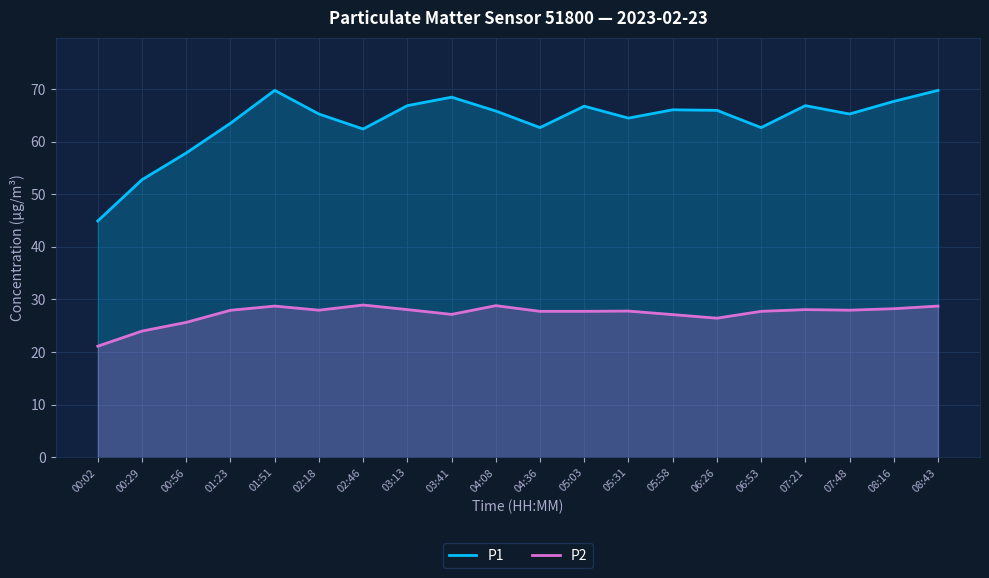

List the labels in order of P2 value, smallest first.

00:02, 00:29, 00:56, 06:26, 05:58, 03:41, 04:36, 05:03, 06:53, 05:31, 01:23, 02:18, 07:48, 03:13, 07:21, 08:16, 01:51, 08:43, 04:08, 02:46